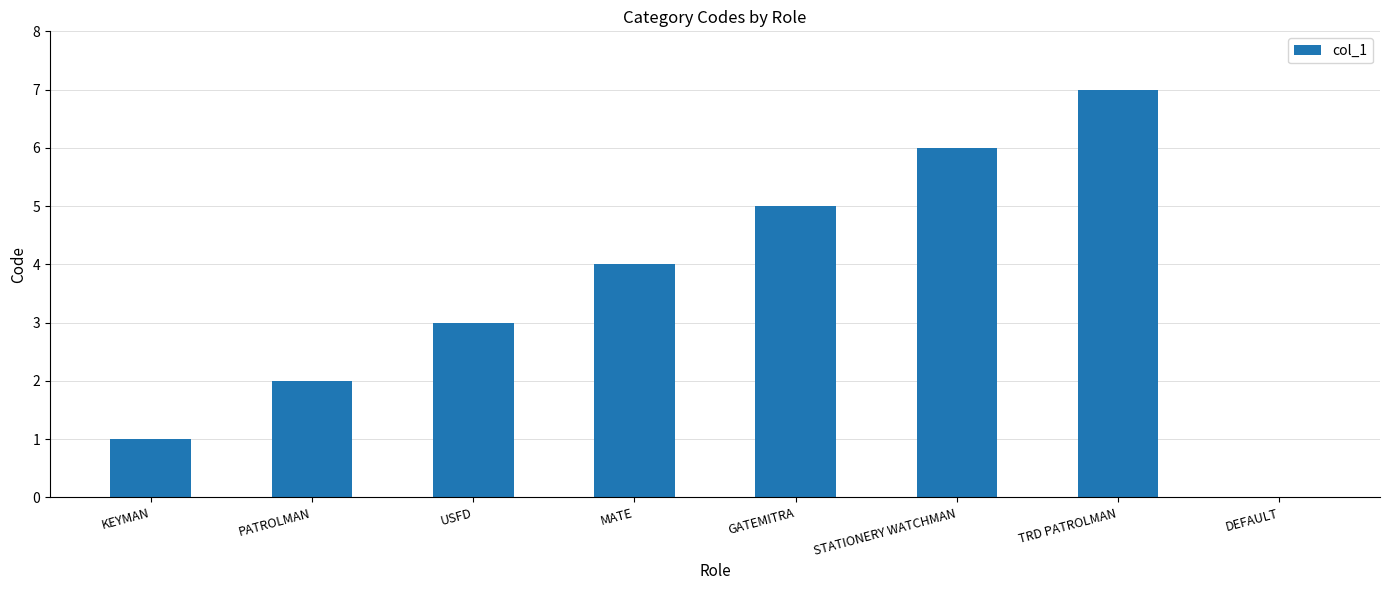

Reading left to right, list all the values displayed in this chart.

KEYMAN=1	PATROLMAN=2	USFD=3	MATE=4	GATEMITRA=5	STATIONERY WATCHMAN=6	TRD PATROLMAN=7	DEFAULT=0